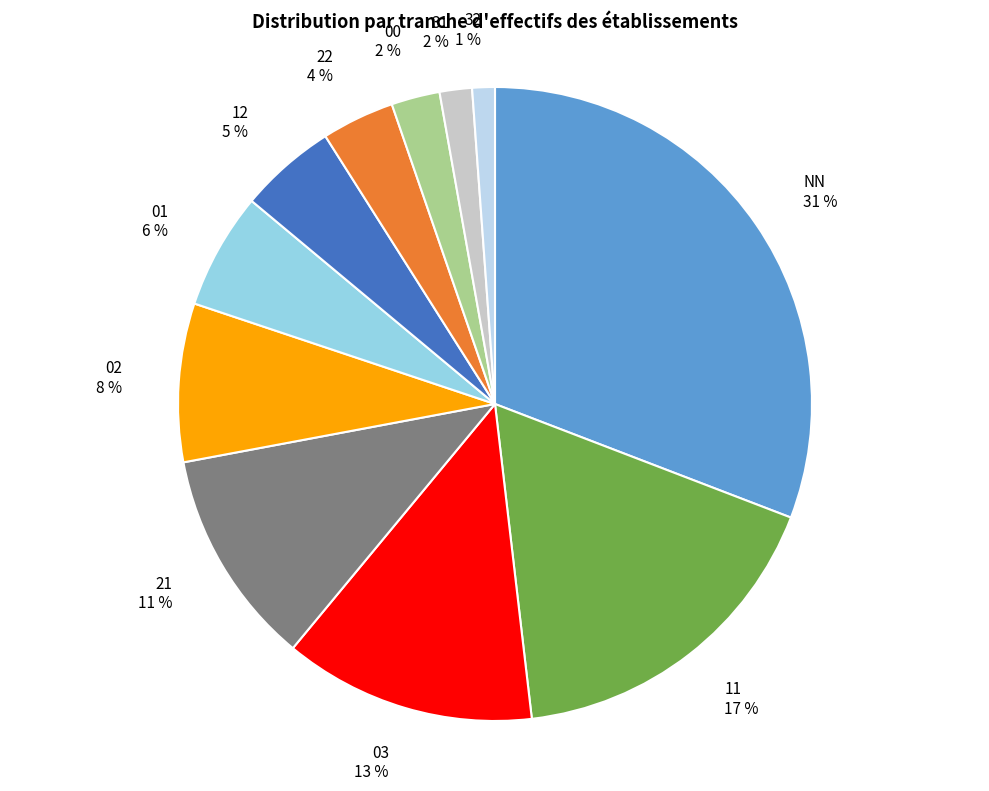

To the nearest percent, what portion does 32 represent?

1%